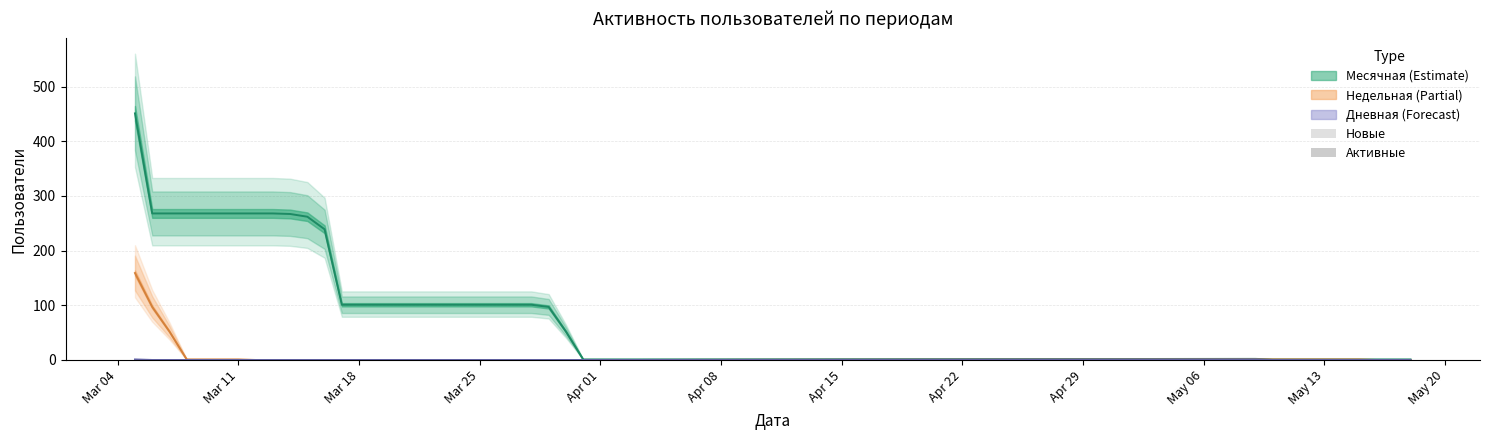

Are the bars horizontal?

No